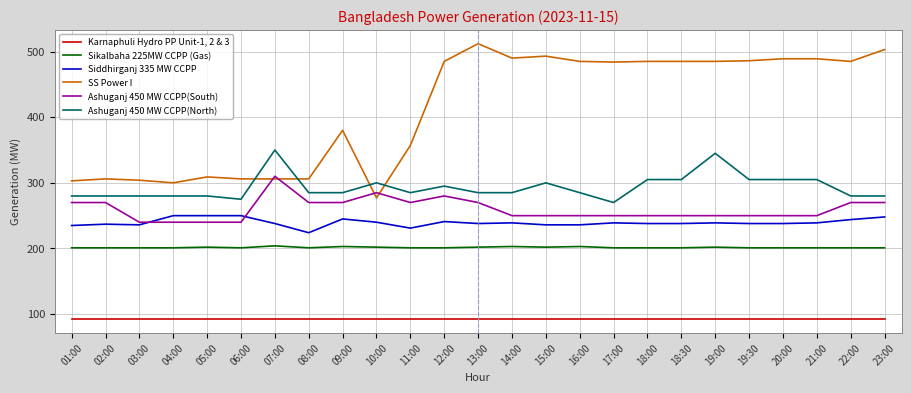

What is the lowest value of the Siddhirganj 335 MW CCPP series?

224